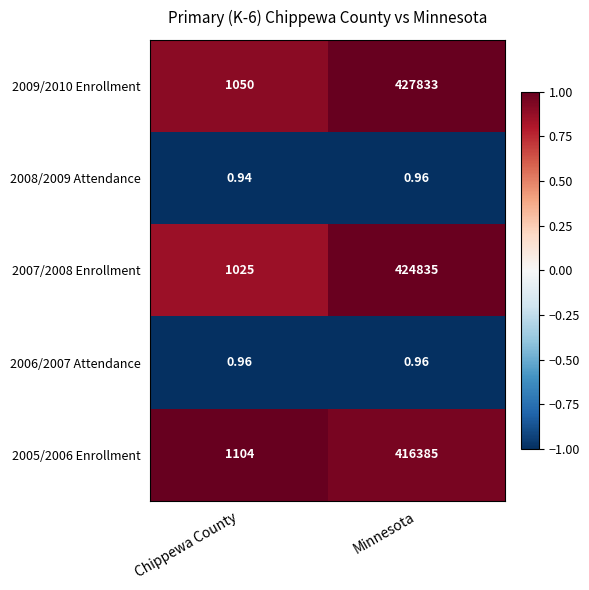

What is the spread (max minus min) of values at Minnesota?

427832.0